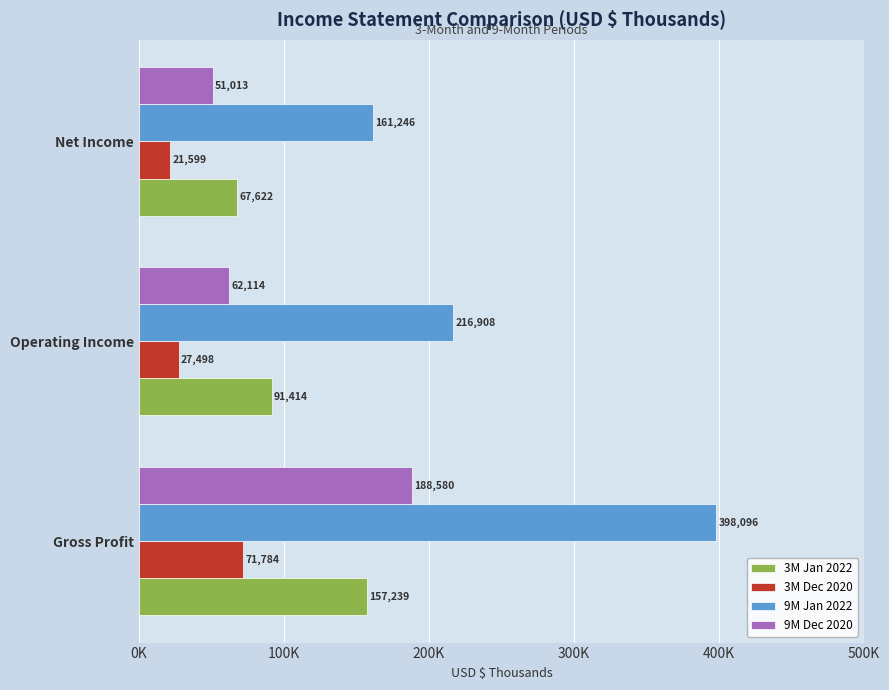

What is the difference between the maximum and second lowest values in the 9M Jan 2022 series?

181188